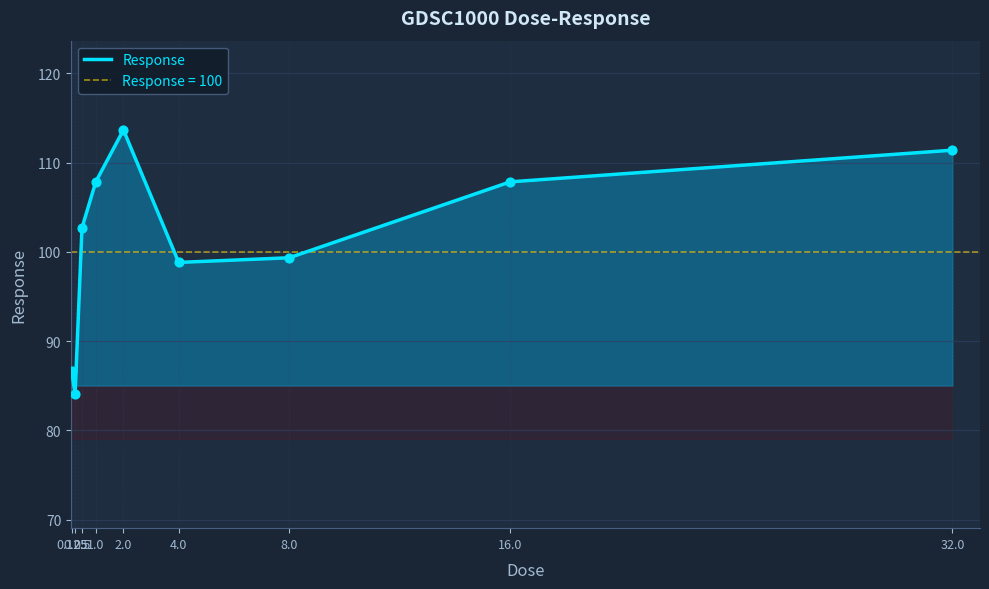

Which has a higher value, 4.0 or 16.0?

16.0